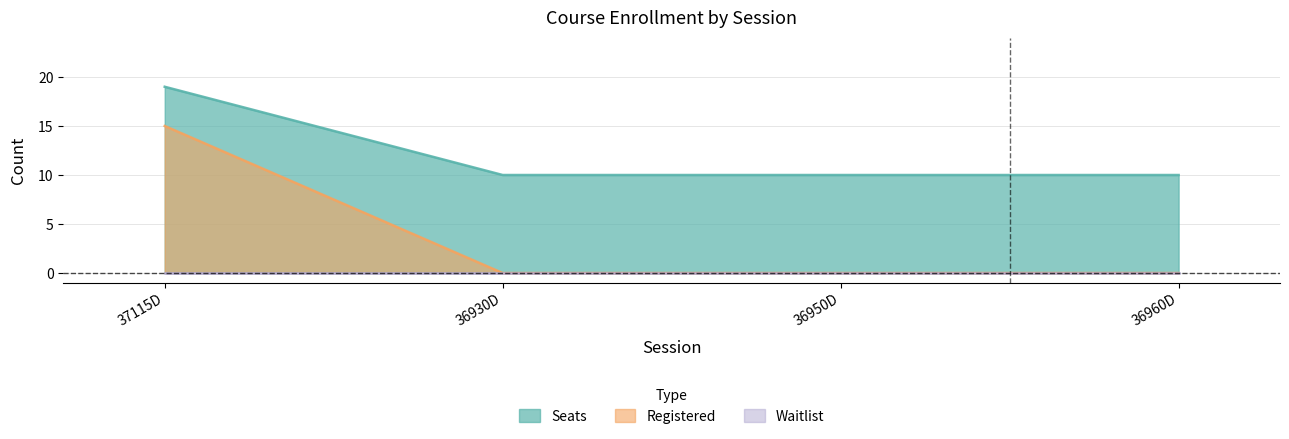

Count the number of categories in the chart.

4